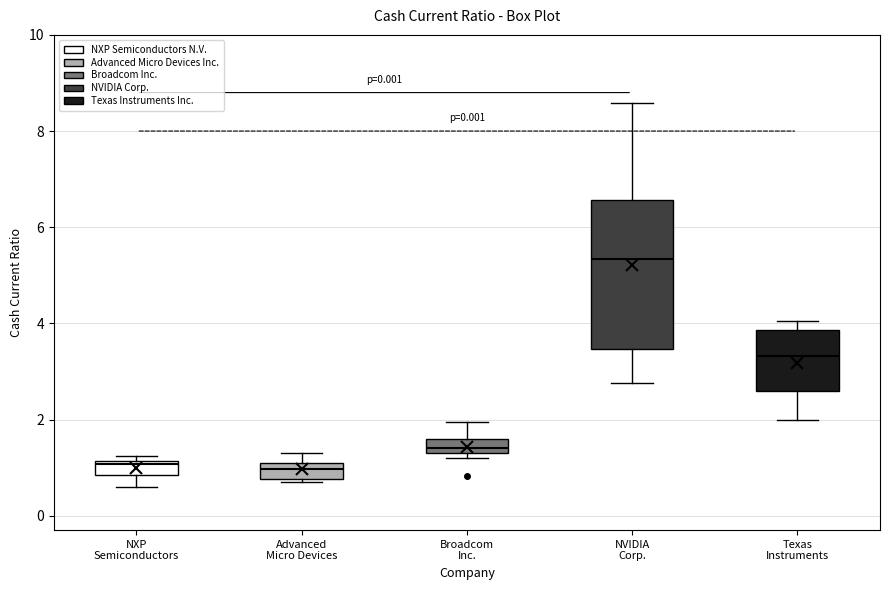

Which box's median line is the highest?

NVIDIA Corp.